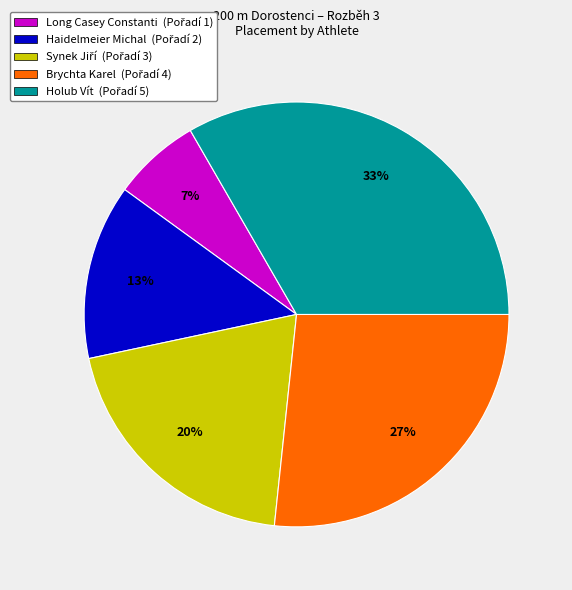

Is there any slice that represents more than half of the pie?

No